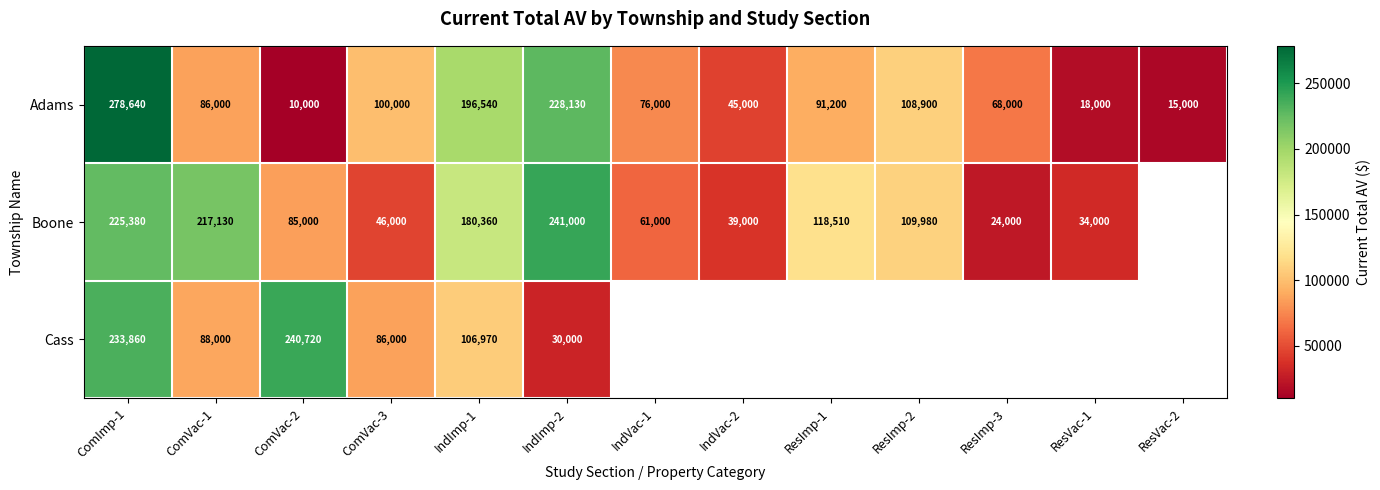

Is the value of Adams at ResVac-2 greater than the value of Boone at IndVac-1?

No